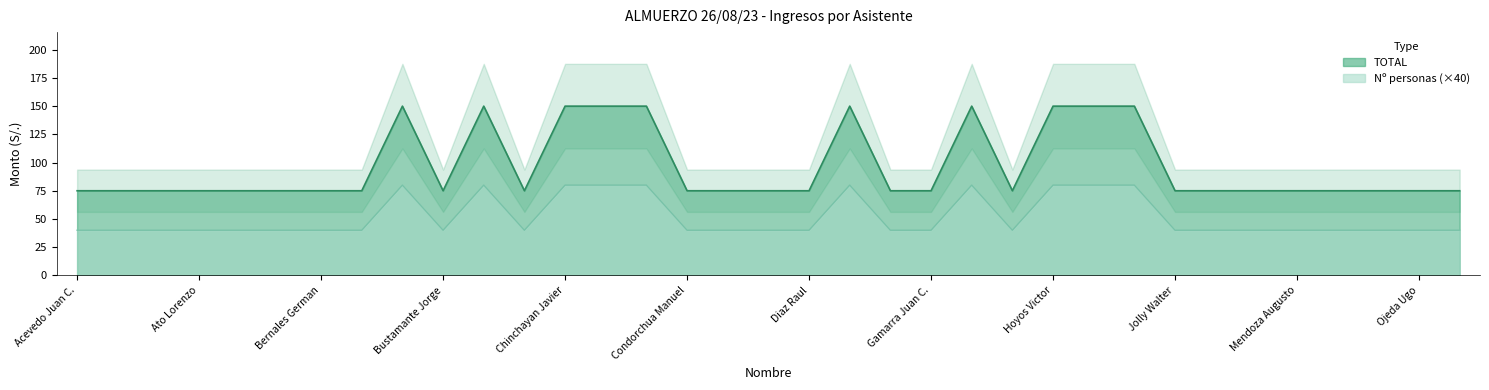

Reading right to left, what are all the values shown in this chart?

TOTAL: Perez A. Jose=75	Ojeda Ugo=75	Muente Miguel=75	Moquillasa Efrain=75	Mendoza Augusto=75	Mena Daniel=75	Ley Javier=75	Jolly Walter=75	Javier Carlos=150	Infante Manuel=150	Hoyos Victor=150	Hilbck Cesar=75	Garrido Alberto=150	Gamarra Juan C.=75	Eyzaguirre Alfredo=75	Effio Alberto=150	Diaz Raul=75	Delgado Luis=75	Cubas Harry=75	Condorchua Manuel=75	Choy Octavio=150	Chirinos Orlando=150	Chinchayan Javier=150	Castillo Estuardo=75	Campos Felix=150	Bustamante Jorge=75	Bozzo Carlos=150	Boza Federico=75	Bernales German=75	Bazo Cesar=75	Blass Mario=75	Ato Lorenzo=75	Arcos Leandro=75	Alejos Favio=75	Acevedo Juan C.=75
Nº personas: Perez A. Jose=40	Ojeda Ugo=40	Muente Miguel=40	Moquillasa Efrain=40	Mendoza Augusto=40	Mena Daniel=40	Ley Javier=40	Jolly Walter=40	Javier Carlos=80	Infante Manuel=80	Hoyos Victor=80	Hilbck Cesar=40	Garrido Alberto=80	Gamarra Juan C.=40	Eyzaguirre Alfredo=40	Effio Alberto=80	Diaz Raul=40	Delgado Luis=40	Cubas Harry=40	Condorchua Manuel=40	Choy Octavio=80	Chirinos Orlando=80	Chinchayan Javier=80	Castillo Estuardo=40	Campos Felix=80	Bustamante Jorge=40	Bozzo Carlos=80	Boza Federico=40	Bernales German=40	Bazo Cesar=40	Blass Mario=40	Ato Lorenzo=40	Arcos Leandro=40	Alejos Favio=40	Acevedo Juan C.=40